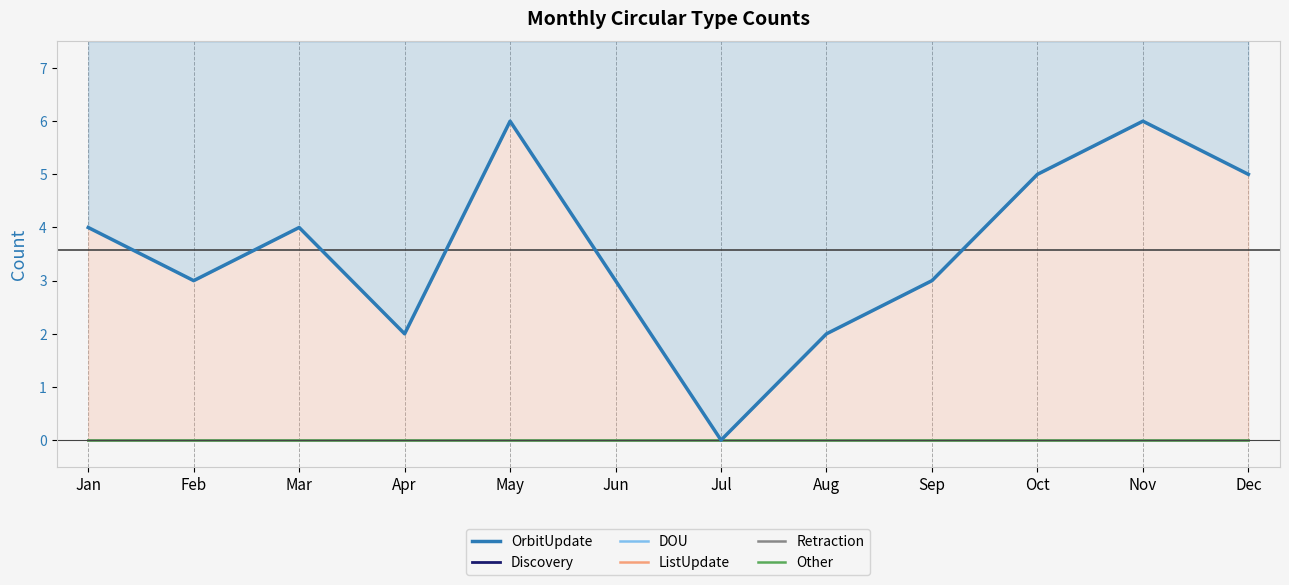

Which series has the largest total across all categories?

OrbitUpdate